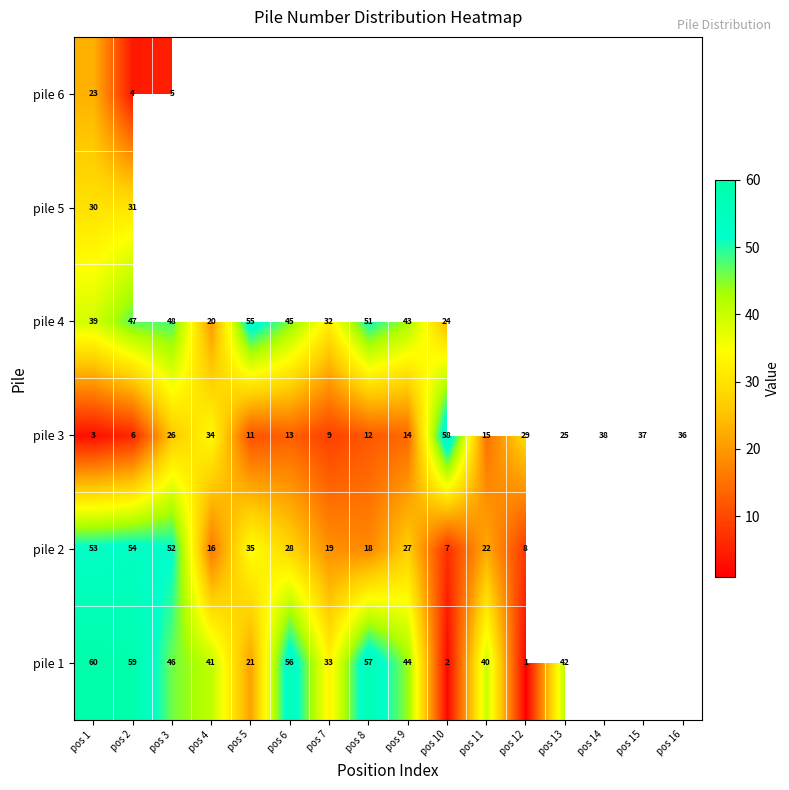

How many values in the pile 3 series are below 25?

8